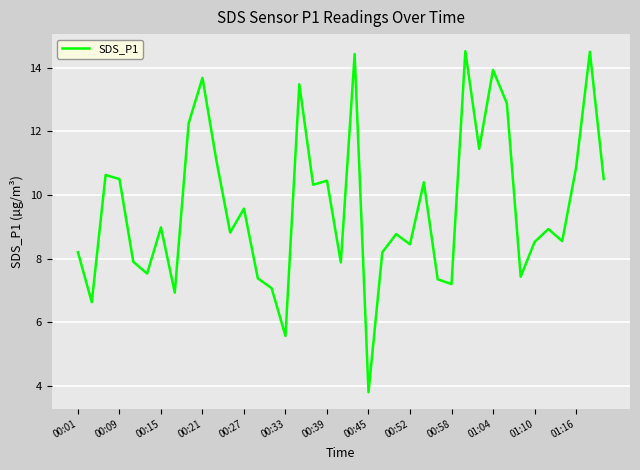

What is the maximum value shown in the chart?

14.5